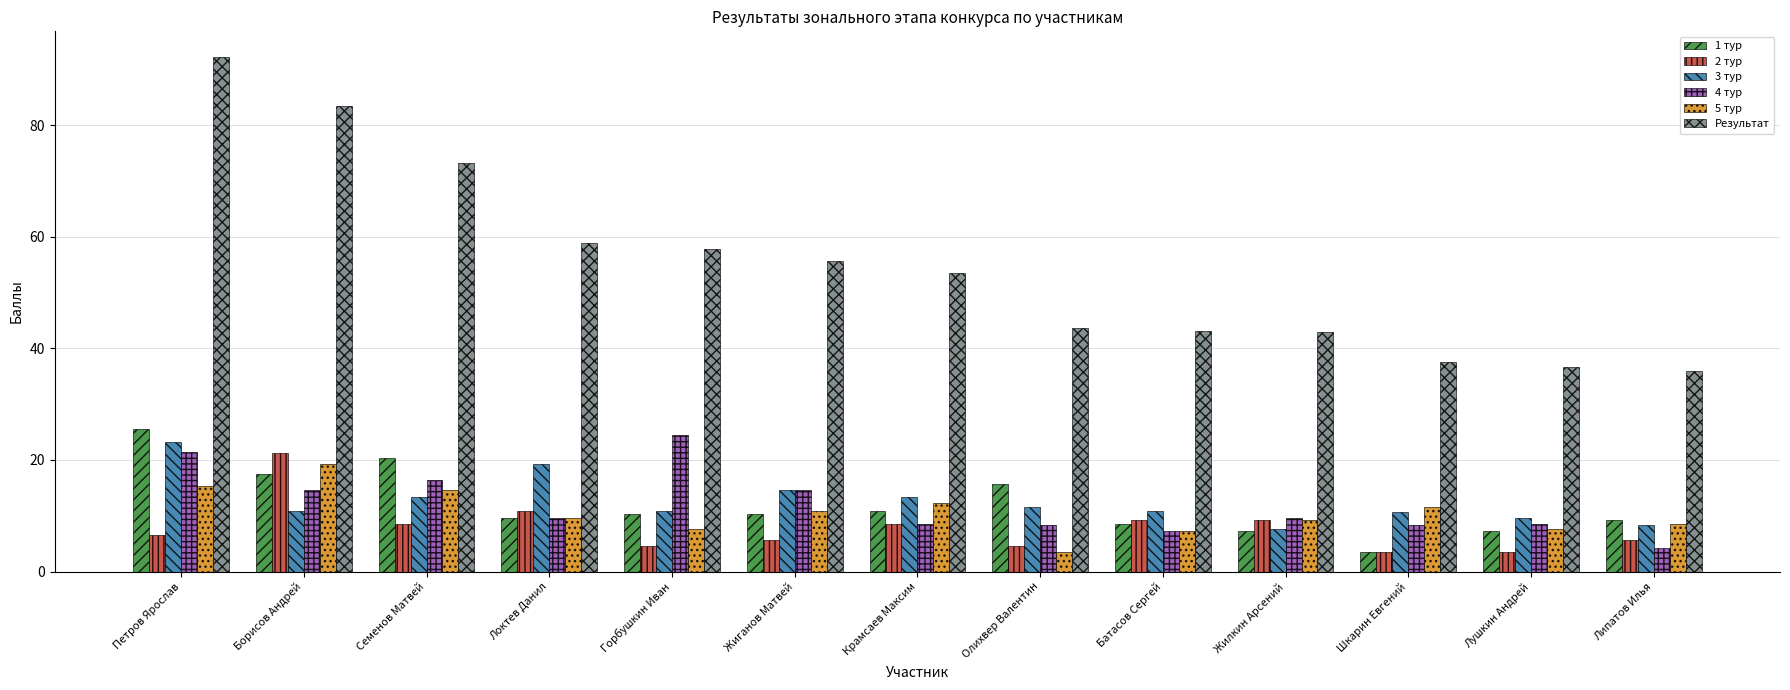

What is the value of the 1 тур bar at the 1st from the left?

25.6